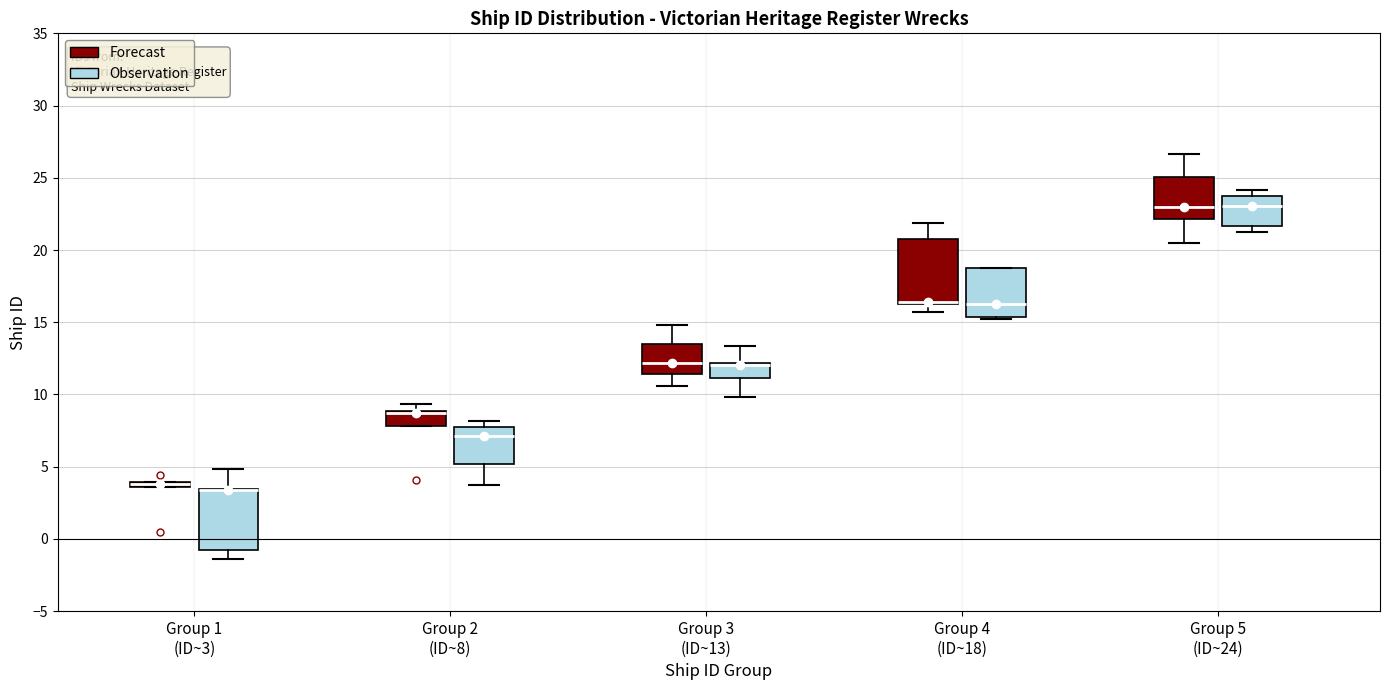

Where does the lower whisker of the box for Group 1 (ID~3) (Observation) end on the y-axis? The values are not printed on the chart, so give them approximately, as read against the axis.

-1.5